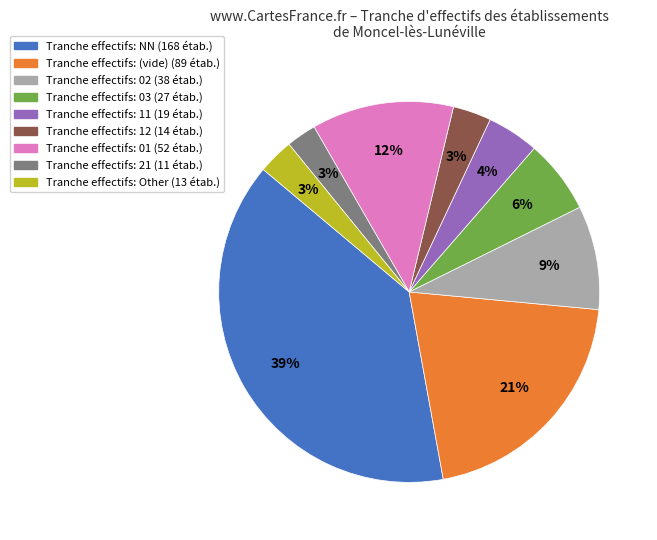

How many segments does this pie chart have?

9